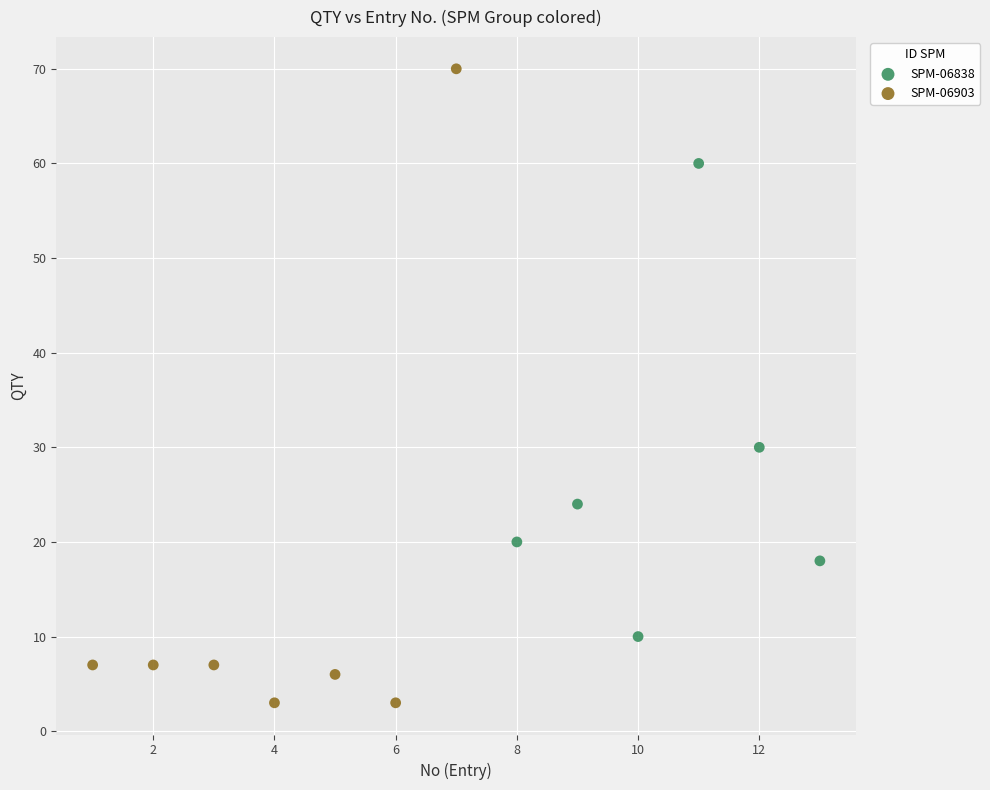

Which series reaches the minimum Y coordinate?

SPM-06903